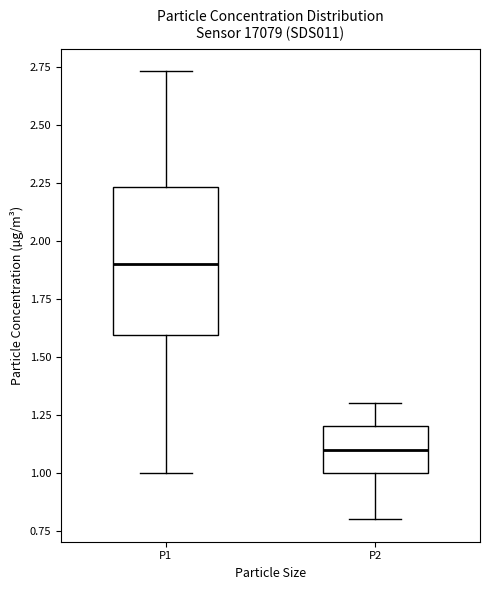

Where is the upper edge of the box for P2 on the y-axis? The values are not printed on the chart, so give them approximately, as read against the axis.

1.20